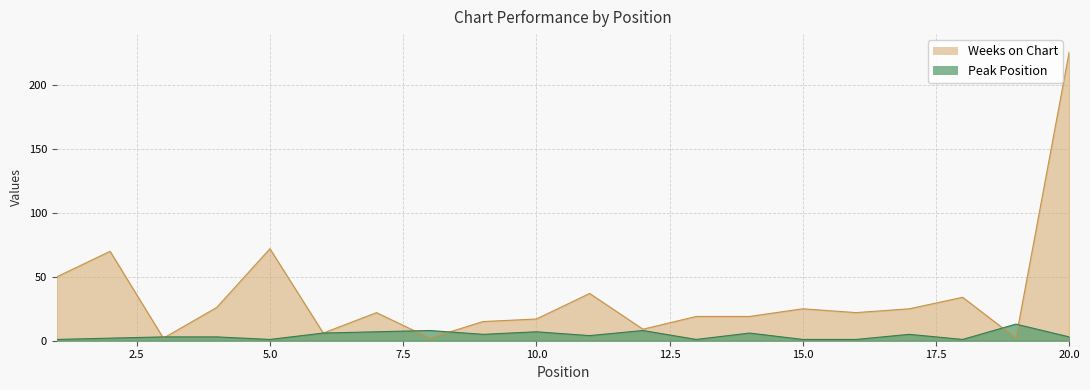

At which category is the sum across all series the highest?

20